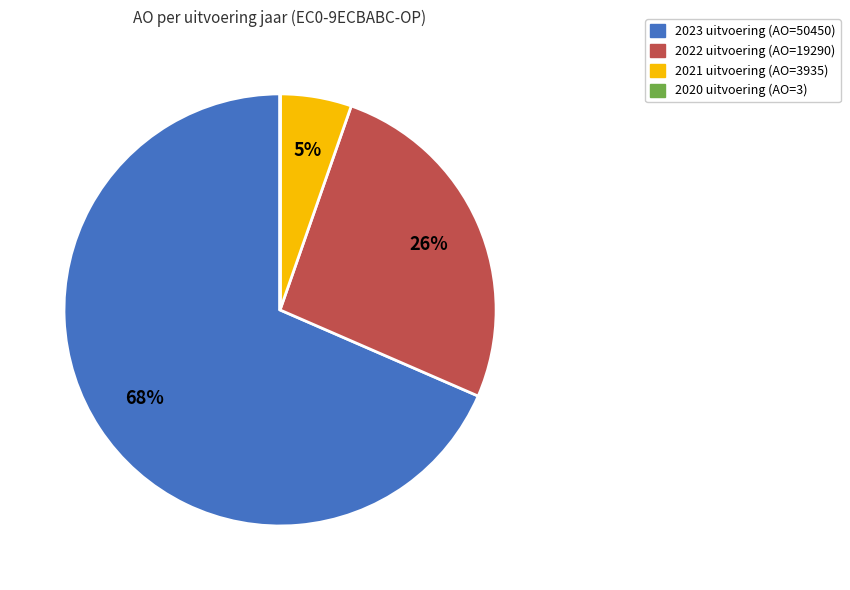

What percentage is the 2022 uitvoering slice, to the nearest percent?

26%